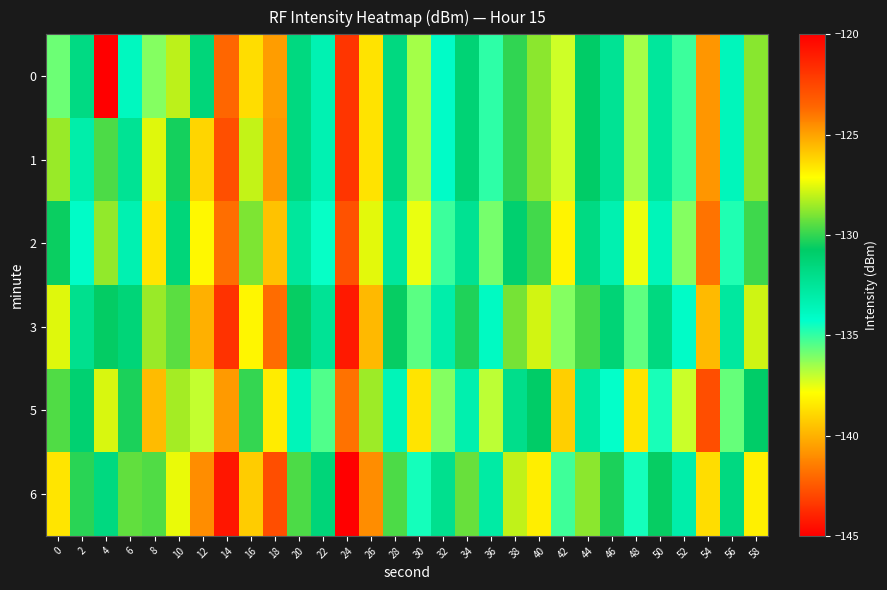

Which category has the lowest value across all series?

4